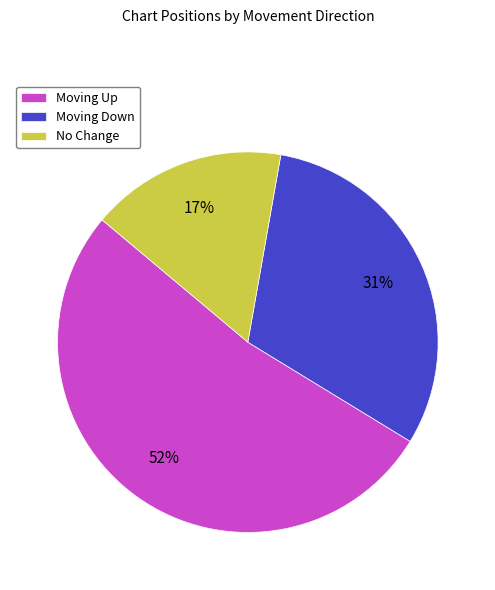

Do No Change and Moving Down together represent more than half of the pie?

No